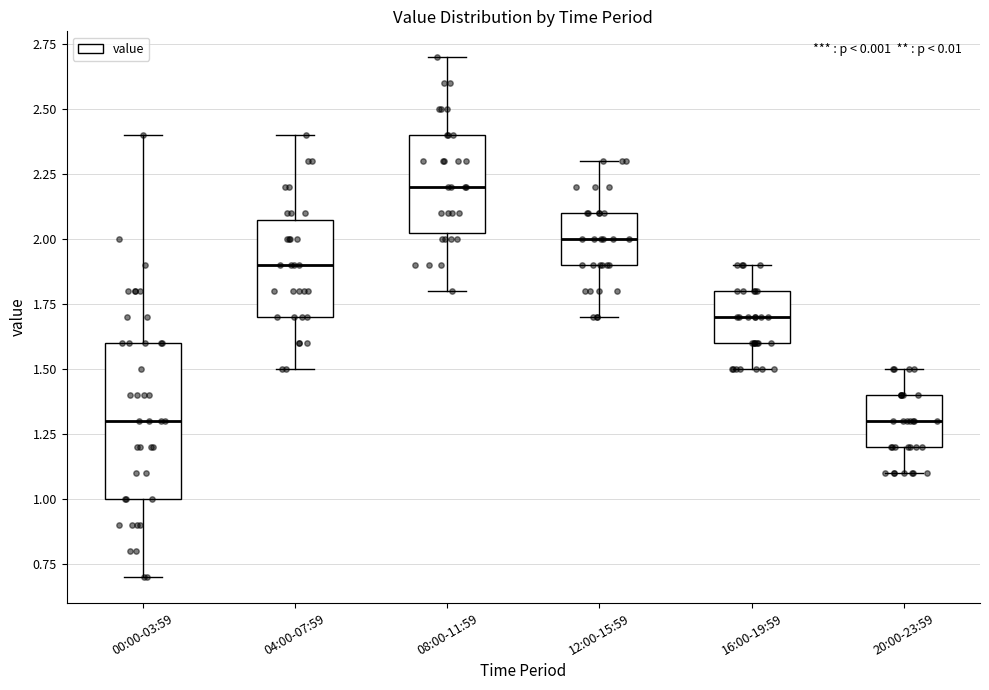

Where does the median line of the box for 08:00-11:59 sit on the y-axis? The values are not printed on the chart, so give them approximately, as read against the axis.

2.20